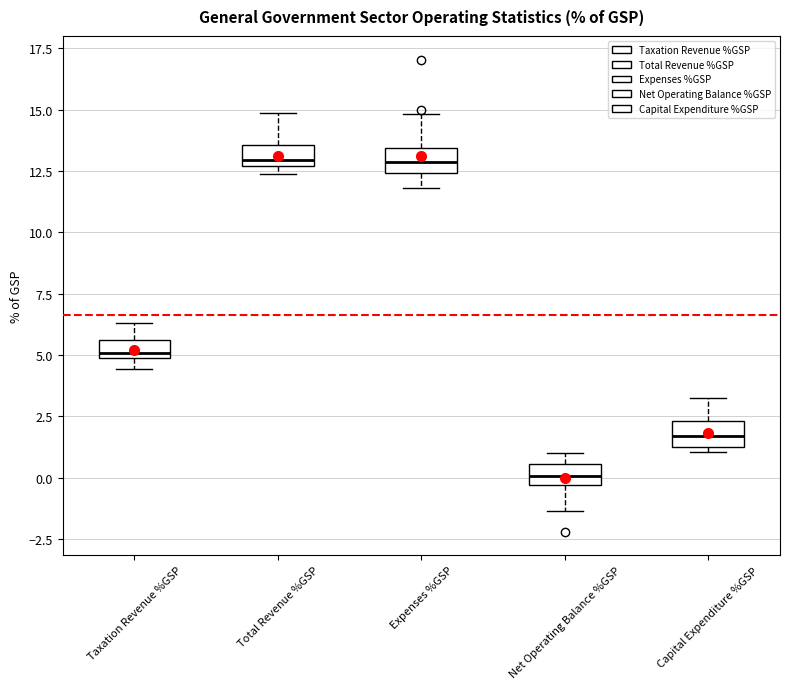

Where is the lower edge of the box for Taxation Revenue %GSP on the y-axis? The values are not printed on the chart, so give them approximately, as read against the axis.

5.0